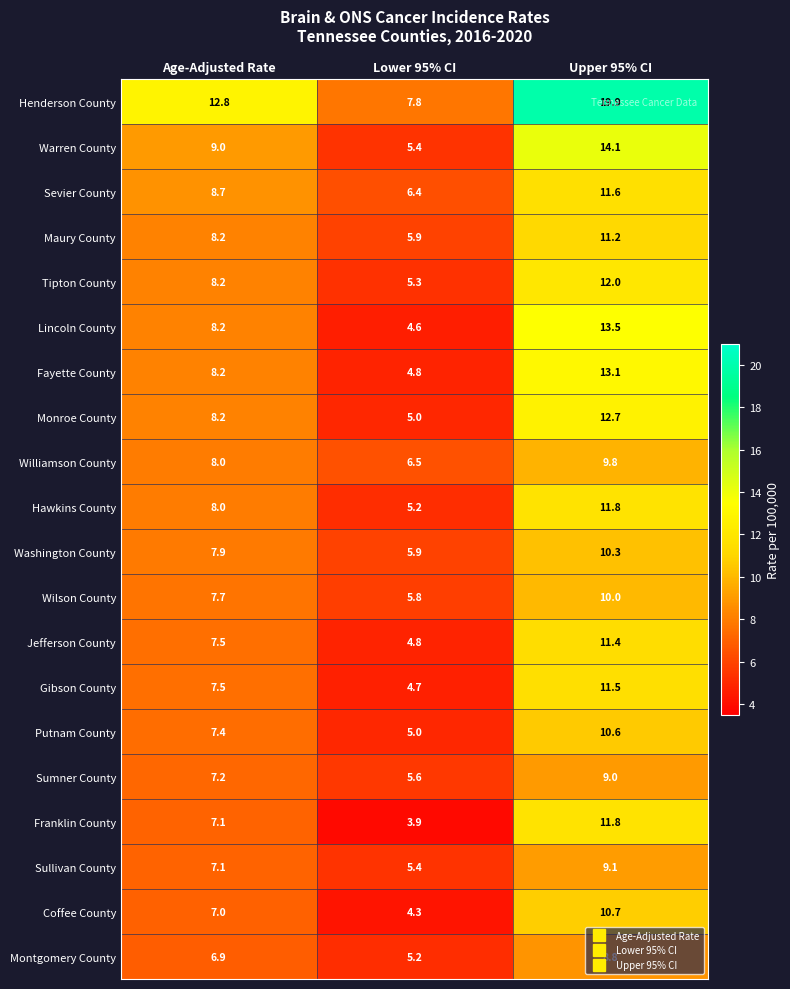

True or false: Wilson County has a value of 10.0 at Upper 95% CI.

True